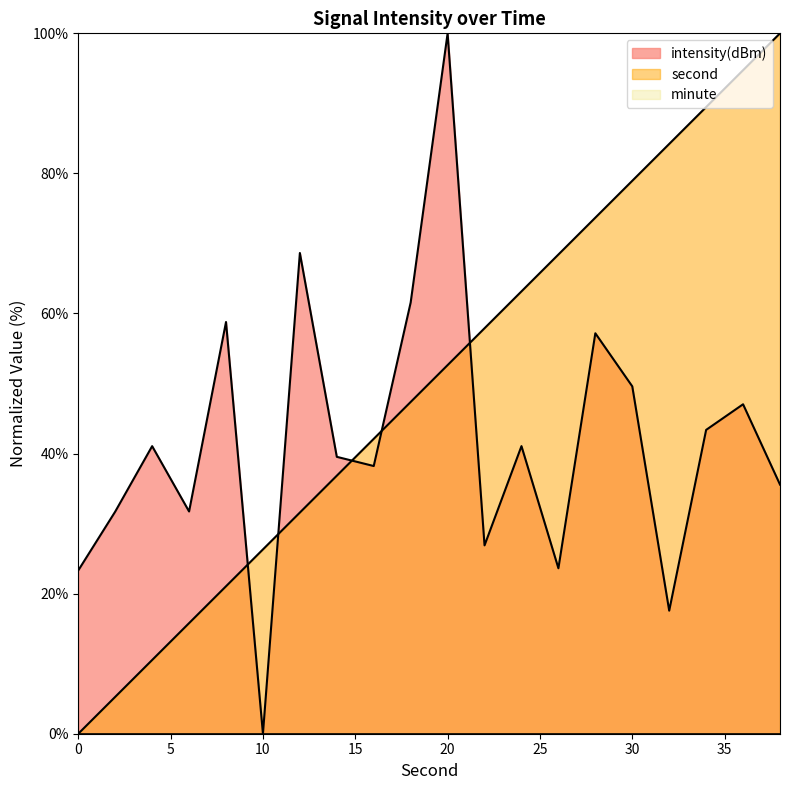

How many lines are shown in the chart?

3